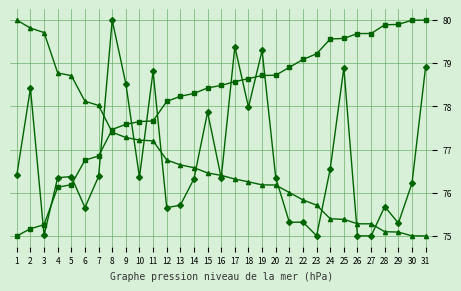

What is the smallest value displayed?

75.0